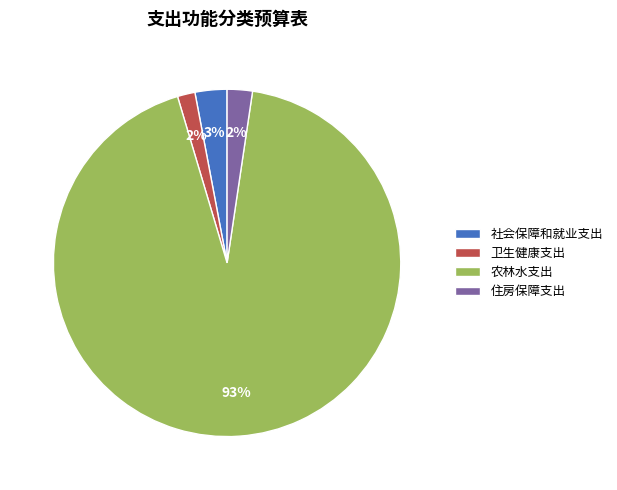

Which has a higher value, 卫生健康支出 or 农林水支出?

农林水支出